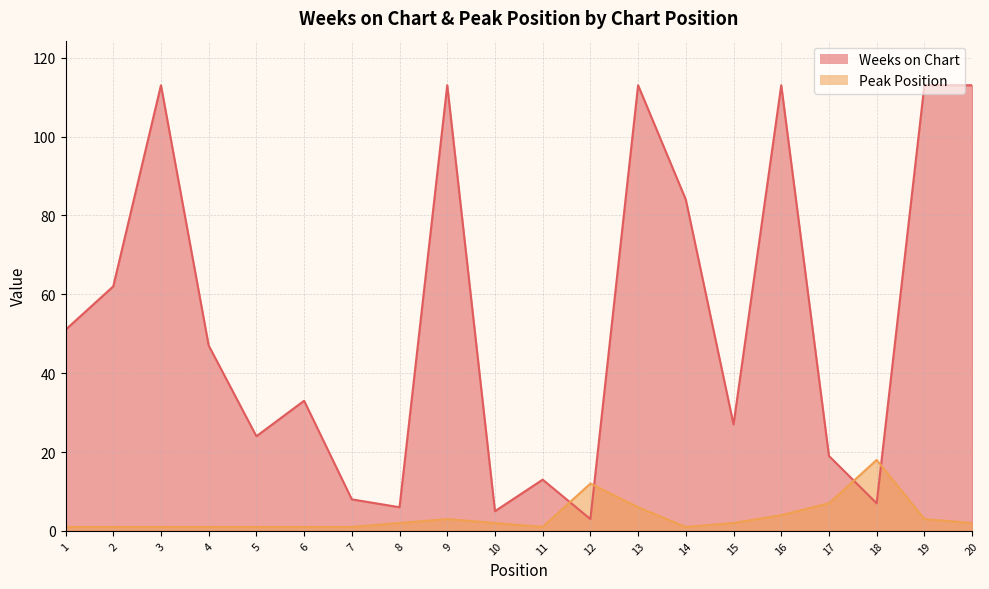

What is the average value of the Peak Position series?

4